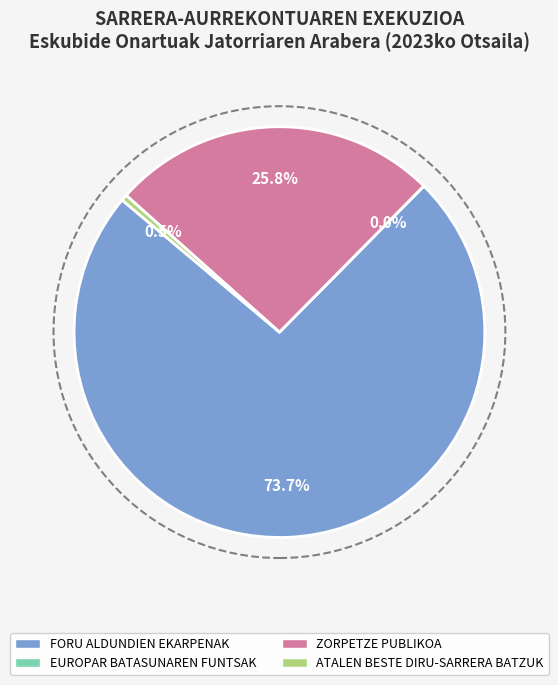

Which slice represents more than half of the pie?

FORU ALDUNDIEN EKARPENAK